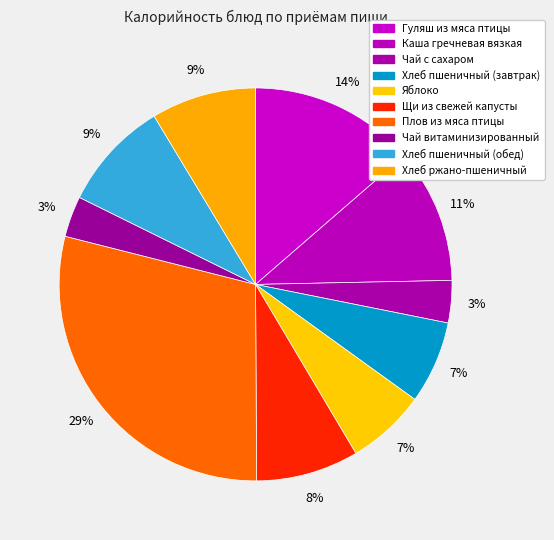

Does Хлеб пшеничный (завтрак) account for over 50% of the chart?

No